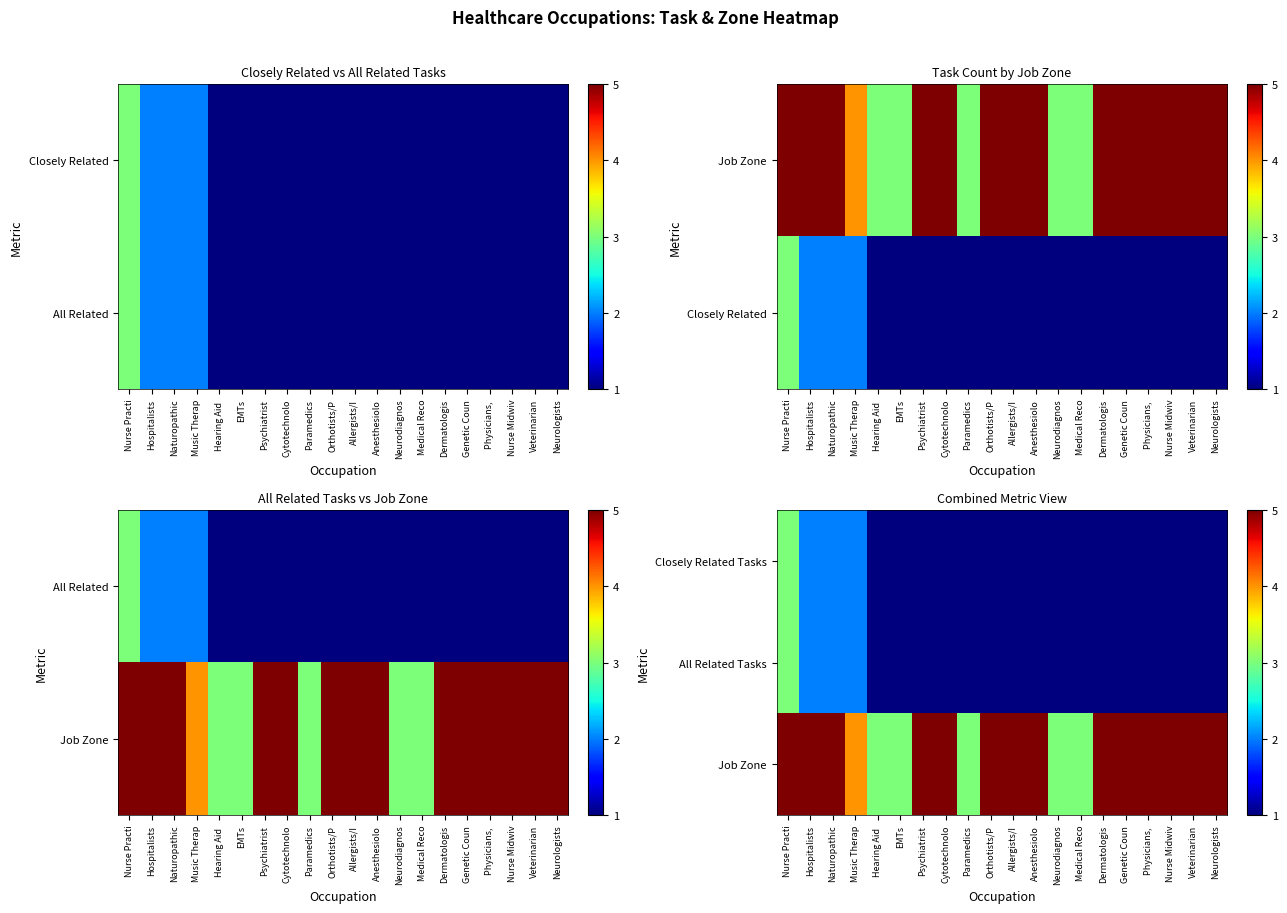

What is the lowest value of the Closely Related Tasks series?

1